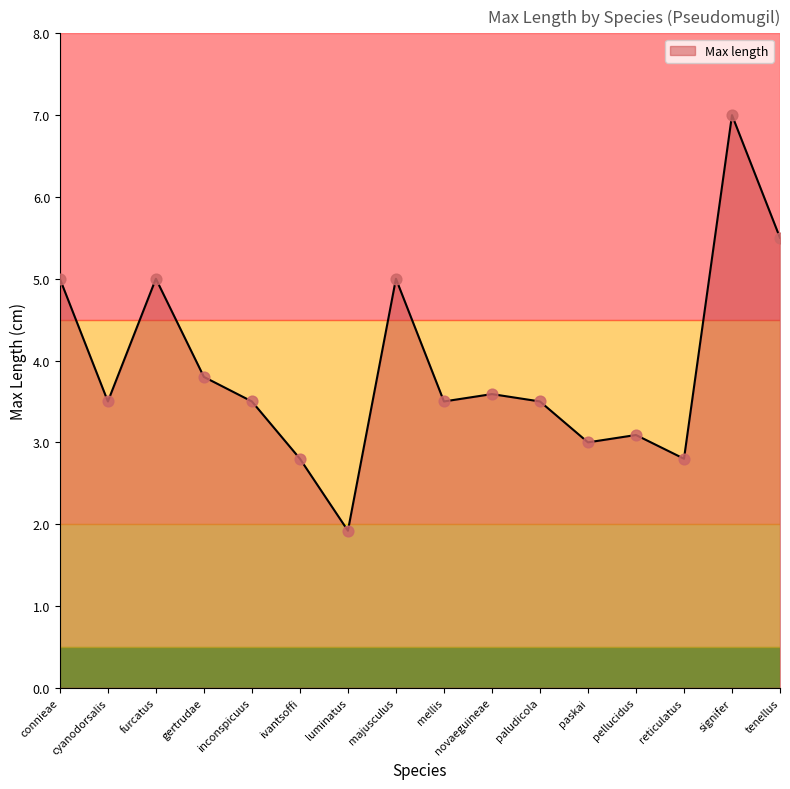

What is the change in value from majusculus to mellis?

-1.5